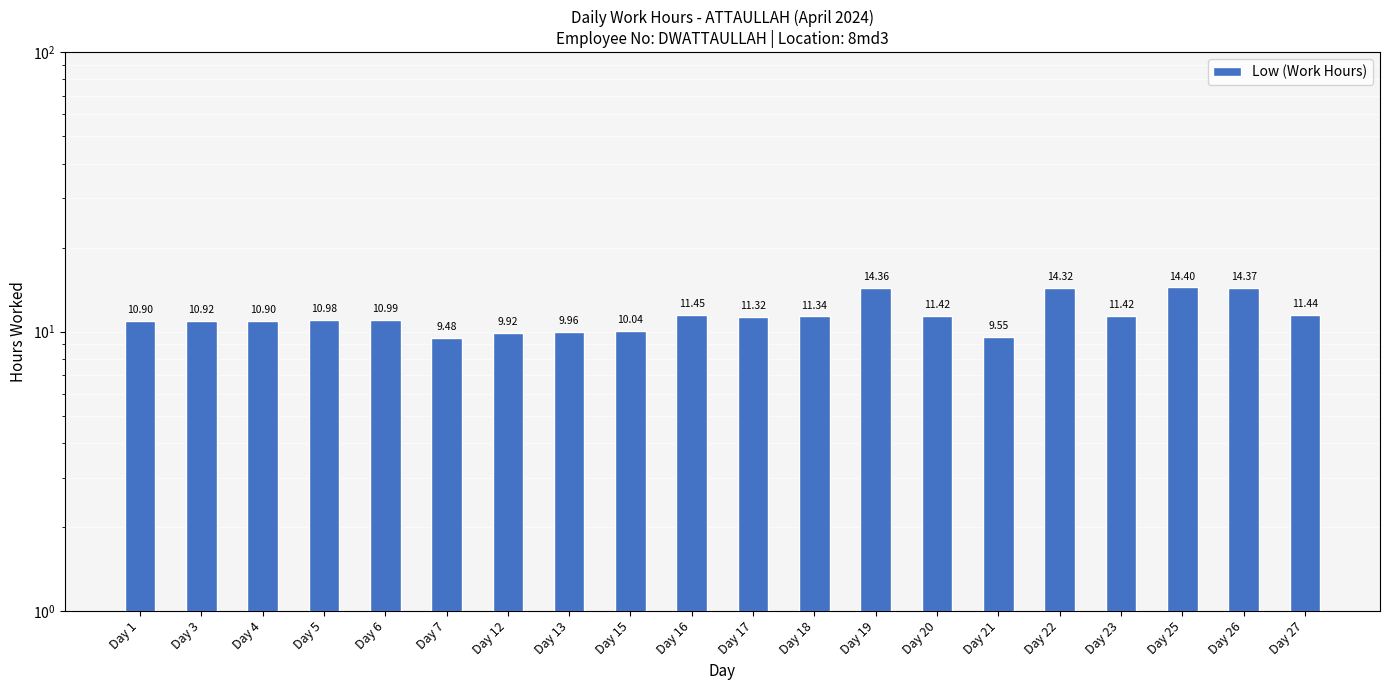

Reading left to right, extract all data points from this chart.

Day 1=10.9	Day 3=10.9	Day 4=10.9	Day 5=11.0	Day 6=11.0	Day 7=9.5	Day 12=9.9	Day 13=10.0	Day 15=10.0	Day 16=11.4	Day 17=11.3	Day 18=11.3	Day 19=14.4	Day 20=11.4	Day 21=9.6	Day 22=14.3	Day 23=11.4	Day 25=14.4	Day 26=14.4	Day 27=11.4